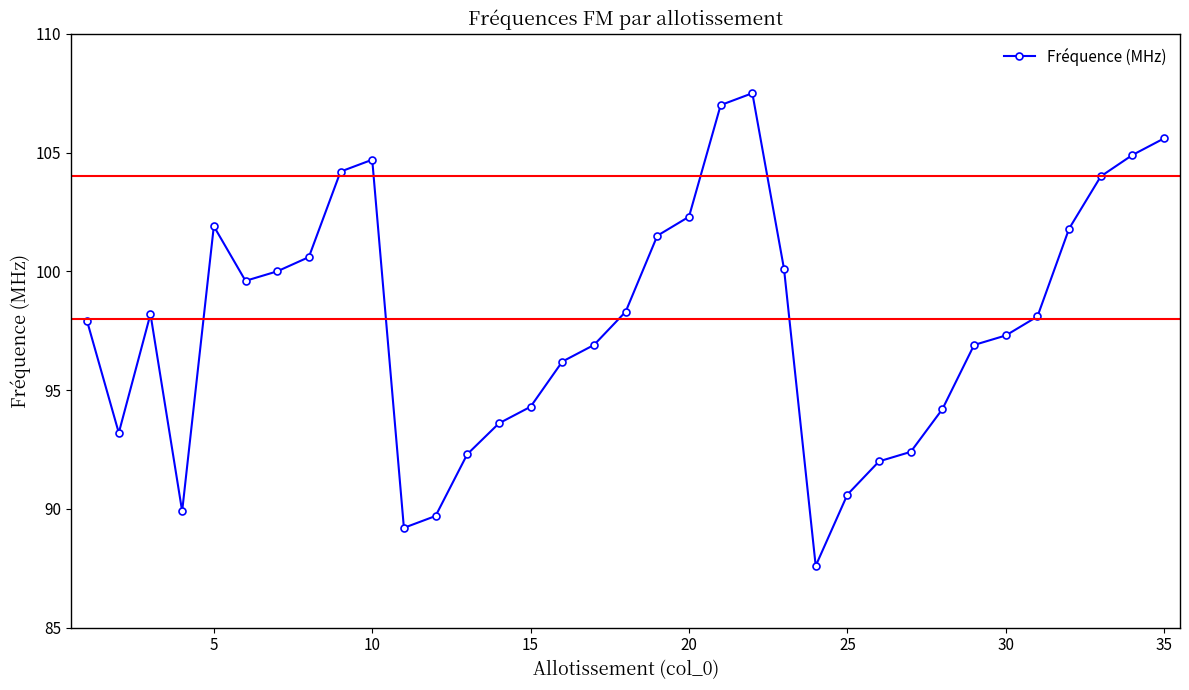

How many distinct data groups are displayed?

1